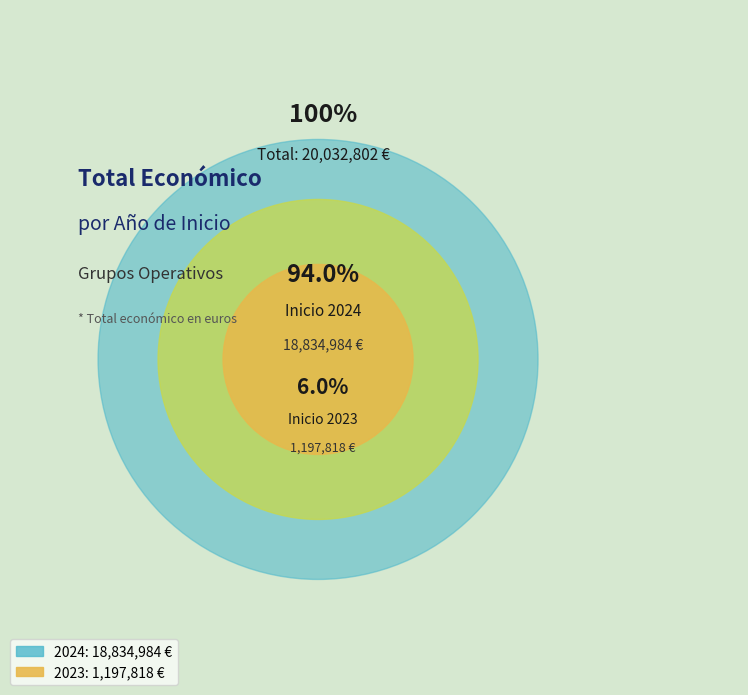

Is it true that 2024 is 1% of the pie?

False